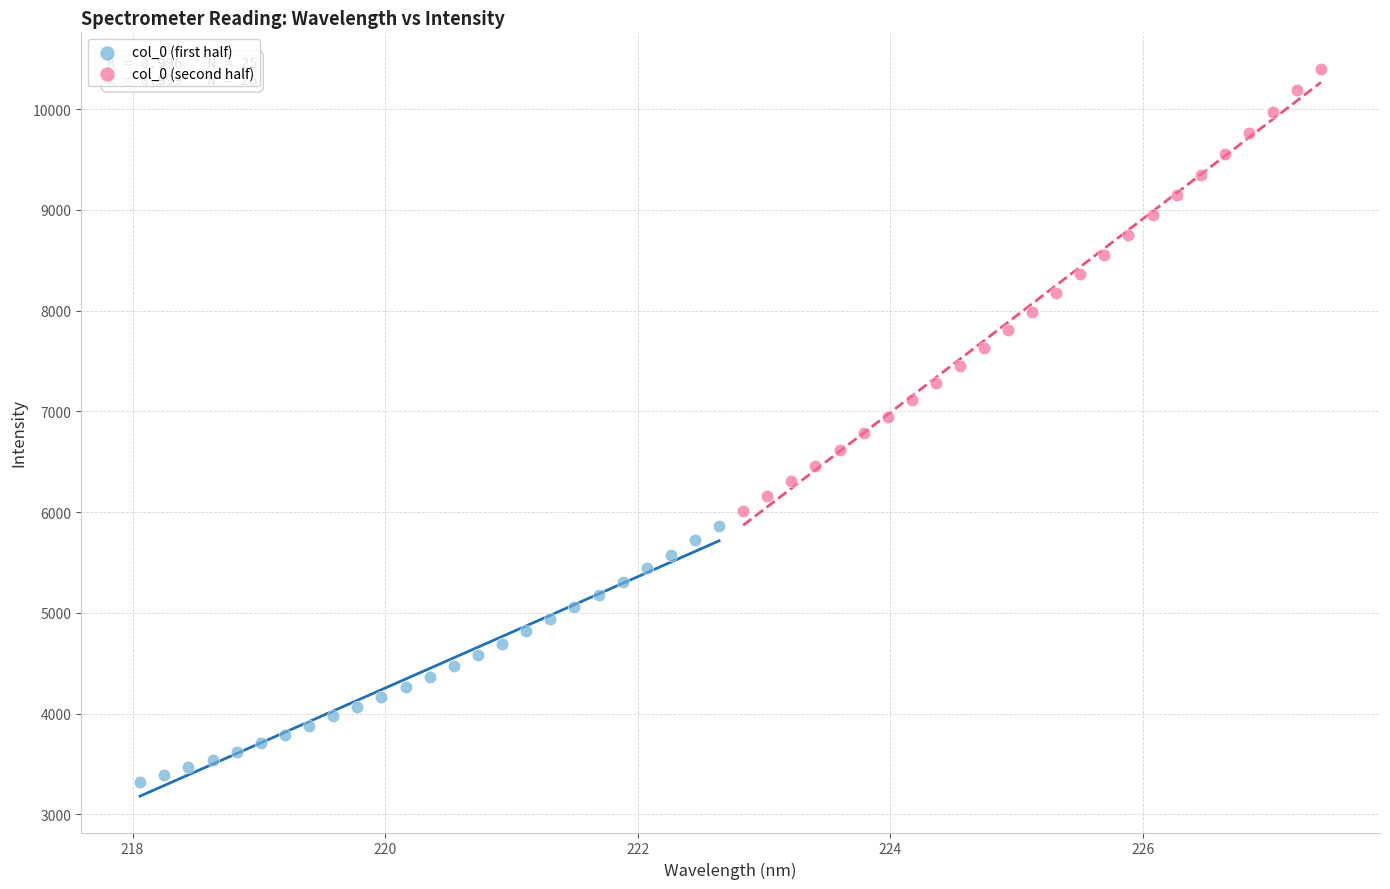

Which series has the widest spread of Y values?

col_0 (second half)